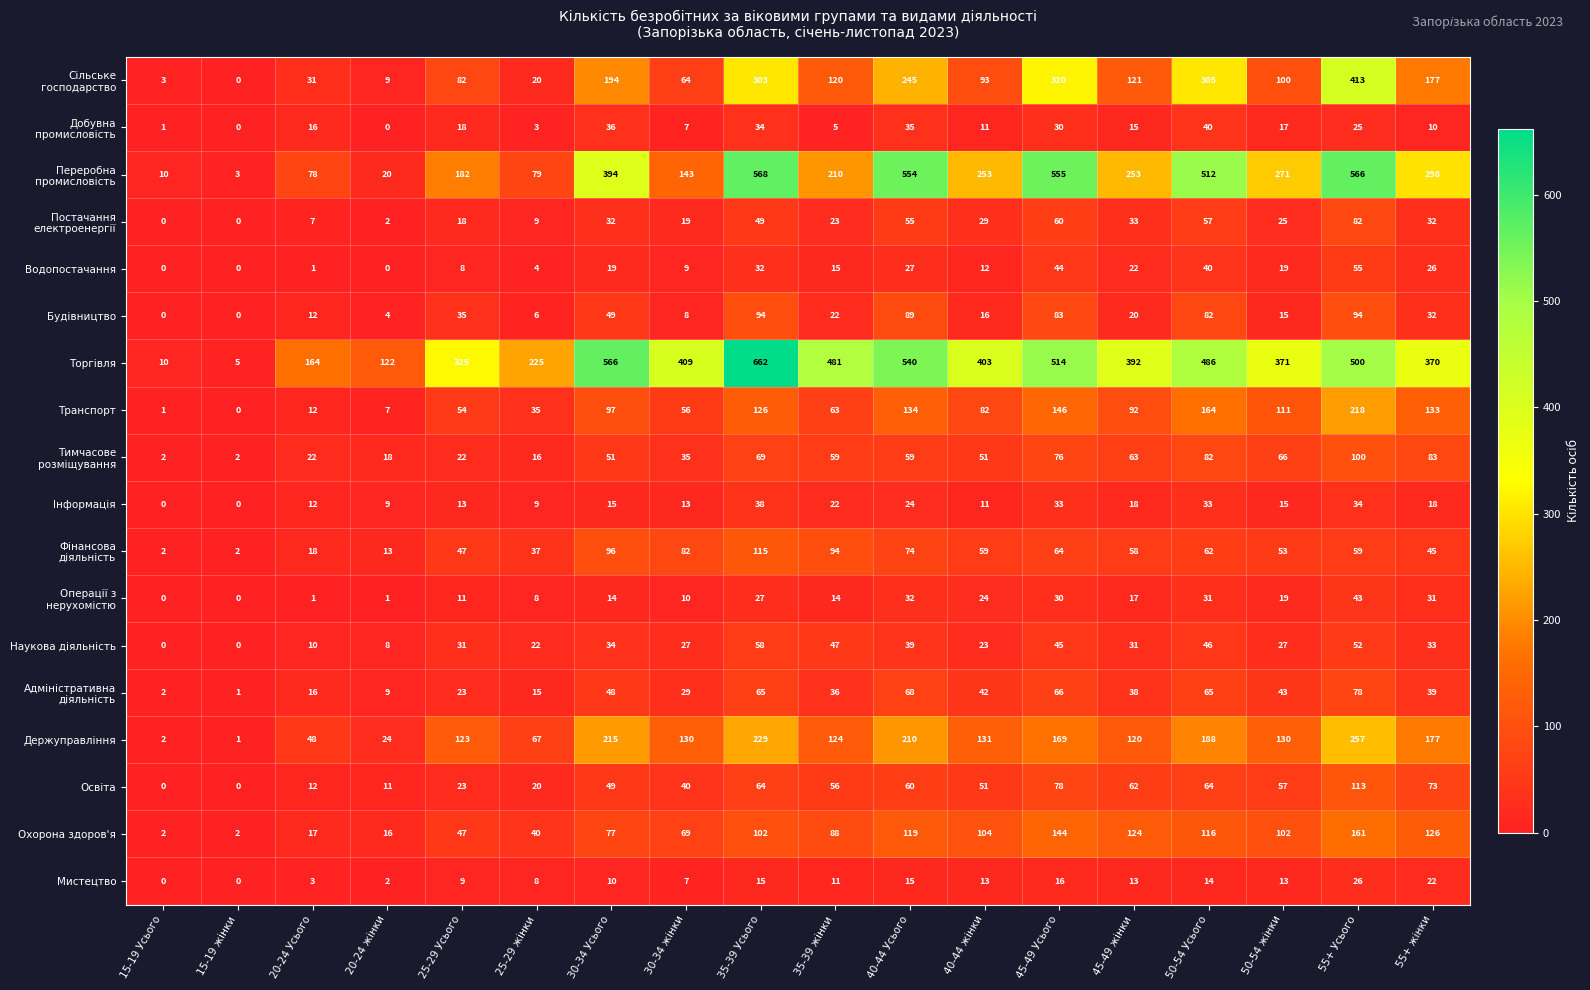

Count the number of data series in this chart.

18